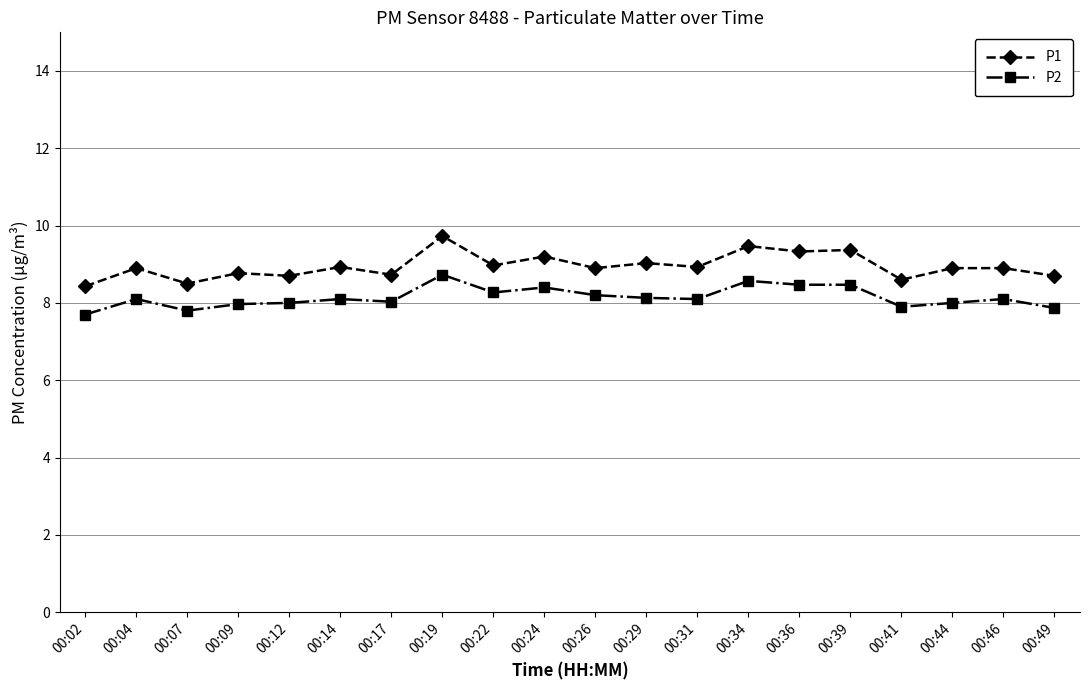

Which series has the largest range (max minus min)?

P1